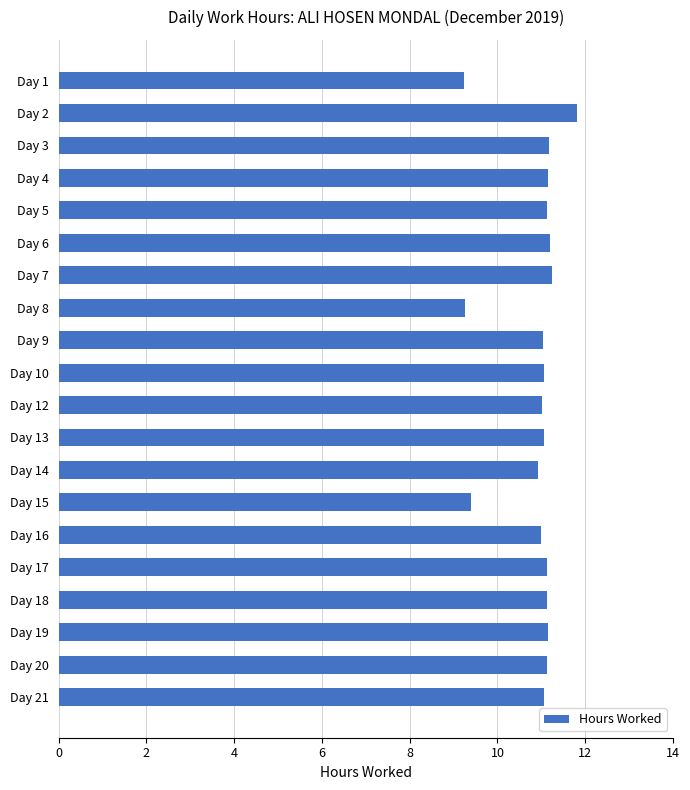

Approximately how many times larger is the value at Day 18 compared to Day 7?

1.0